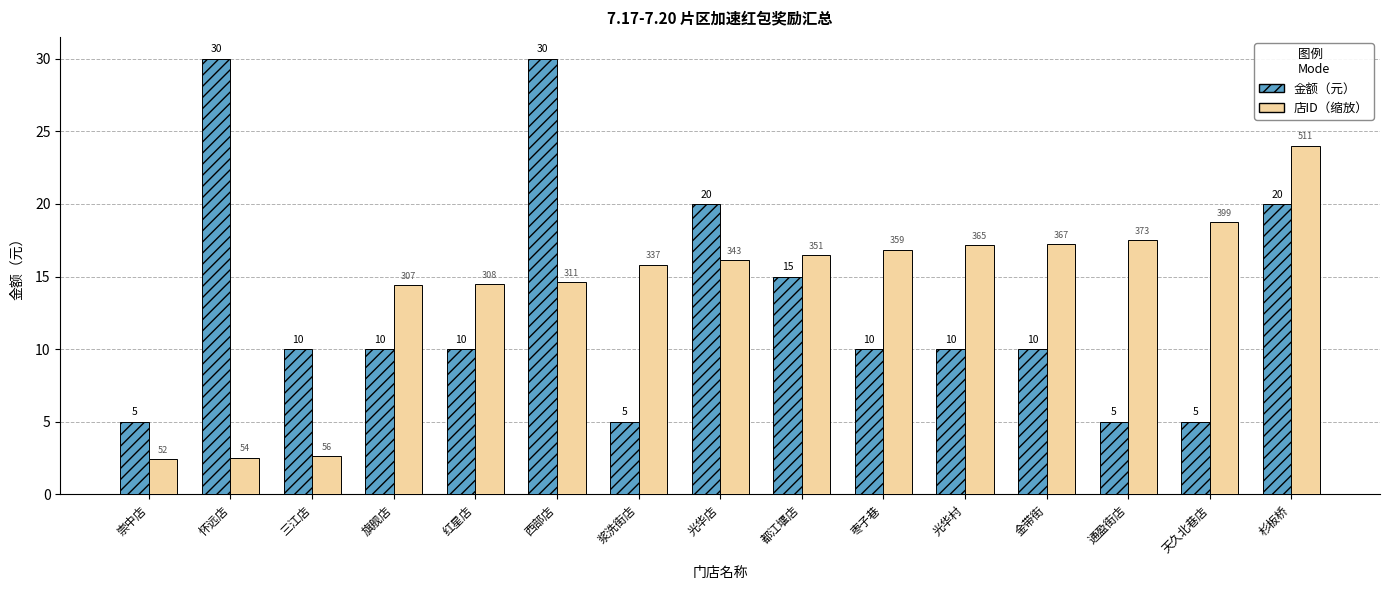

Is it true that 金额（元） equals 5.0 at 崇中店?

True